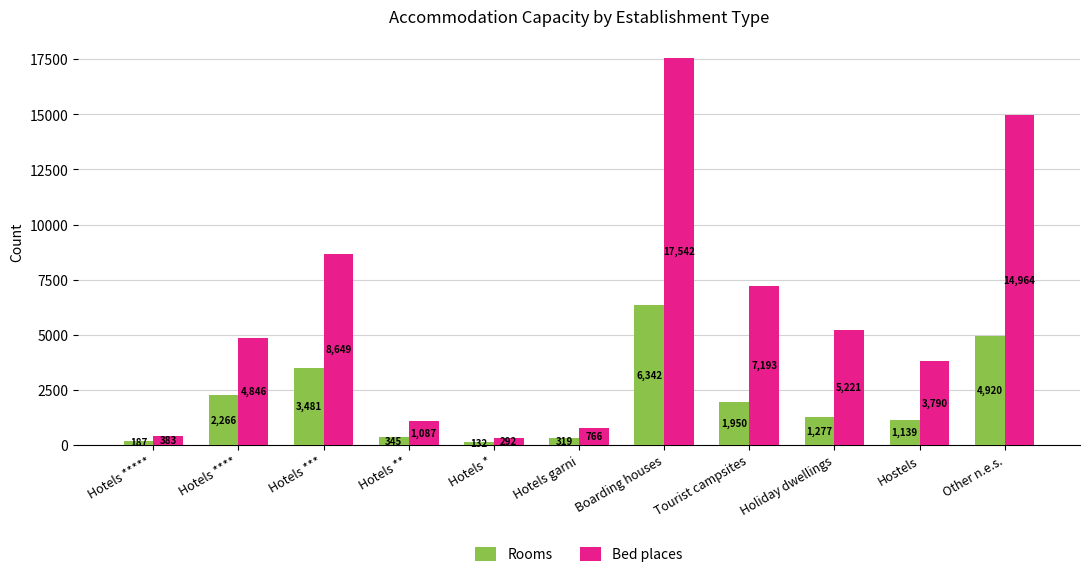

Where is Bed places nearest to the value 8917?

Hotels ***